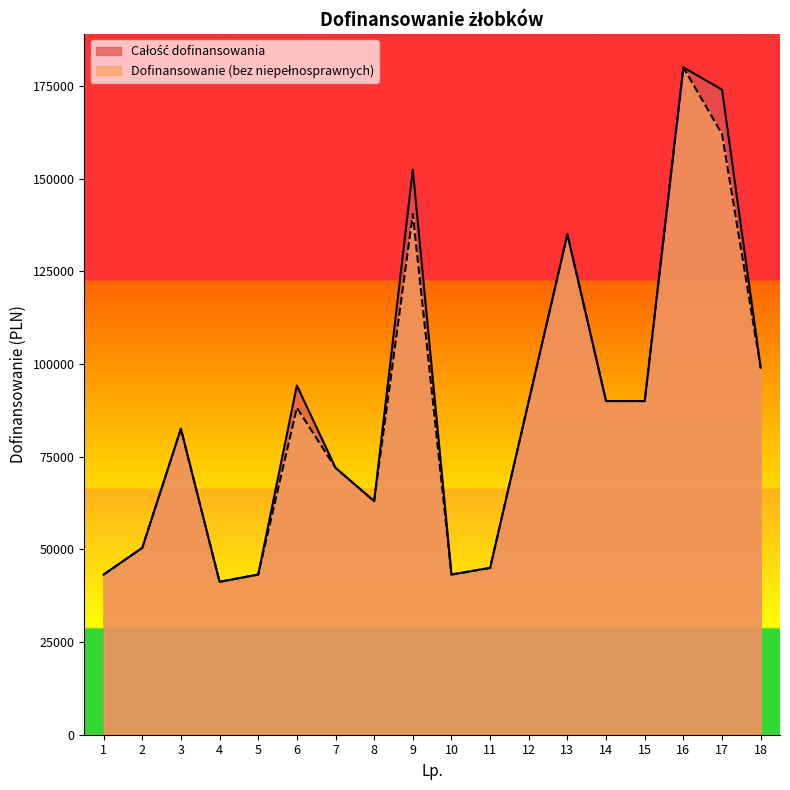

Reading left to right, list all the values displayed in this chart.

Całość dofinansowania: 1=43200	2=50400	3=82500	4=41250	5=43200	6=94200	7=72000	8=63000	9=152400	10=43200	11=45000	12=90000	13=135000	14=90000	15=90000	16=180000	17=174000	18=99000
Dofinansowanie na funkcjonowanie miejsc: 1=43200	2=50400	3=82500	4=41250	5=43200	6=88200	7=72000	8=63000	9=140400	10=43200	11=45000	12=90000	13=135000	14=90000	15=90000	16=180000	17=162000	18=99000